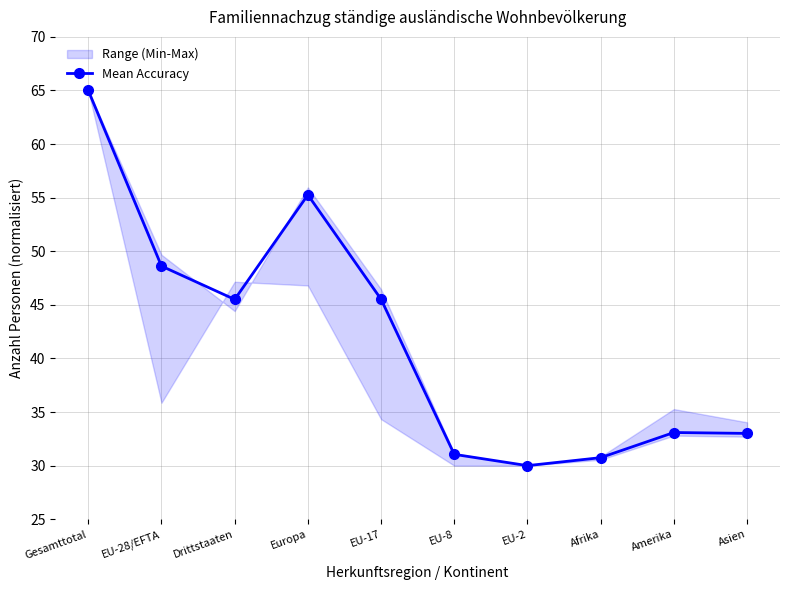

What position from the left is Asien?

10